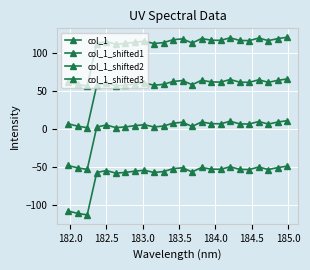

How many lines are shown in the chart?

4